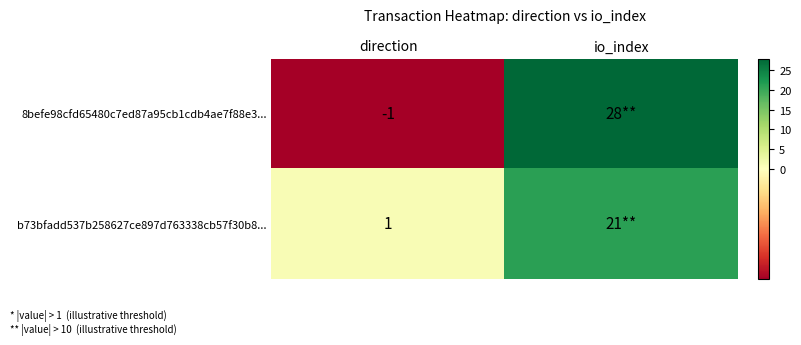

Which label corresponds to the largest value in the chart?

io_index